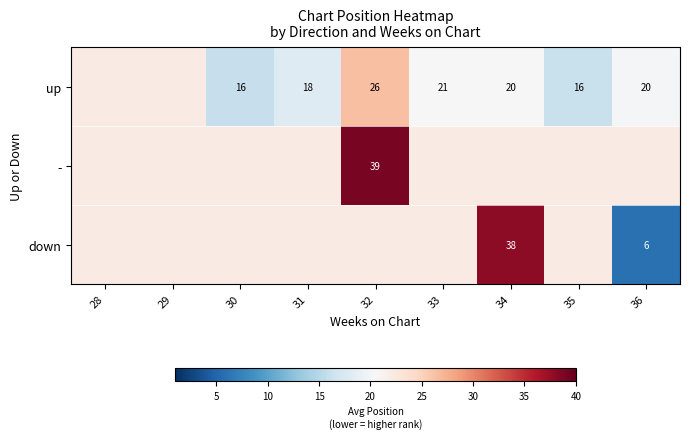

Which has a higher value, 35 or 31?

31